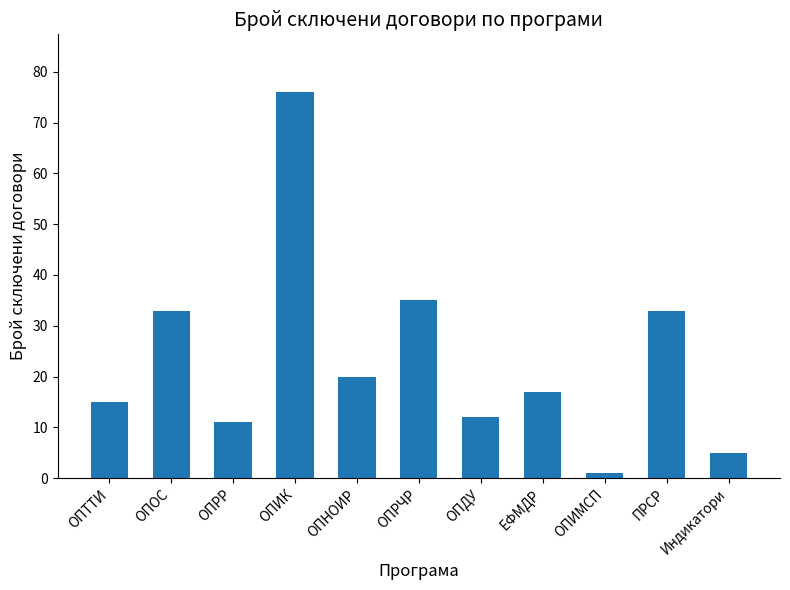

What is the label of the 4th bar from the right?

ЕФМДР